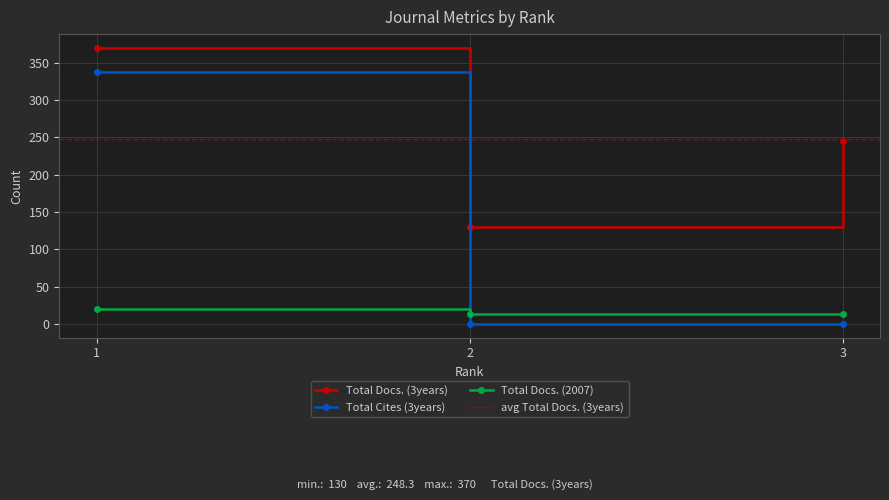

How many lines are shown in the chart?

3